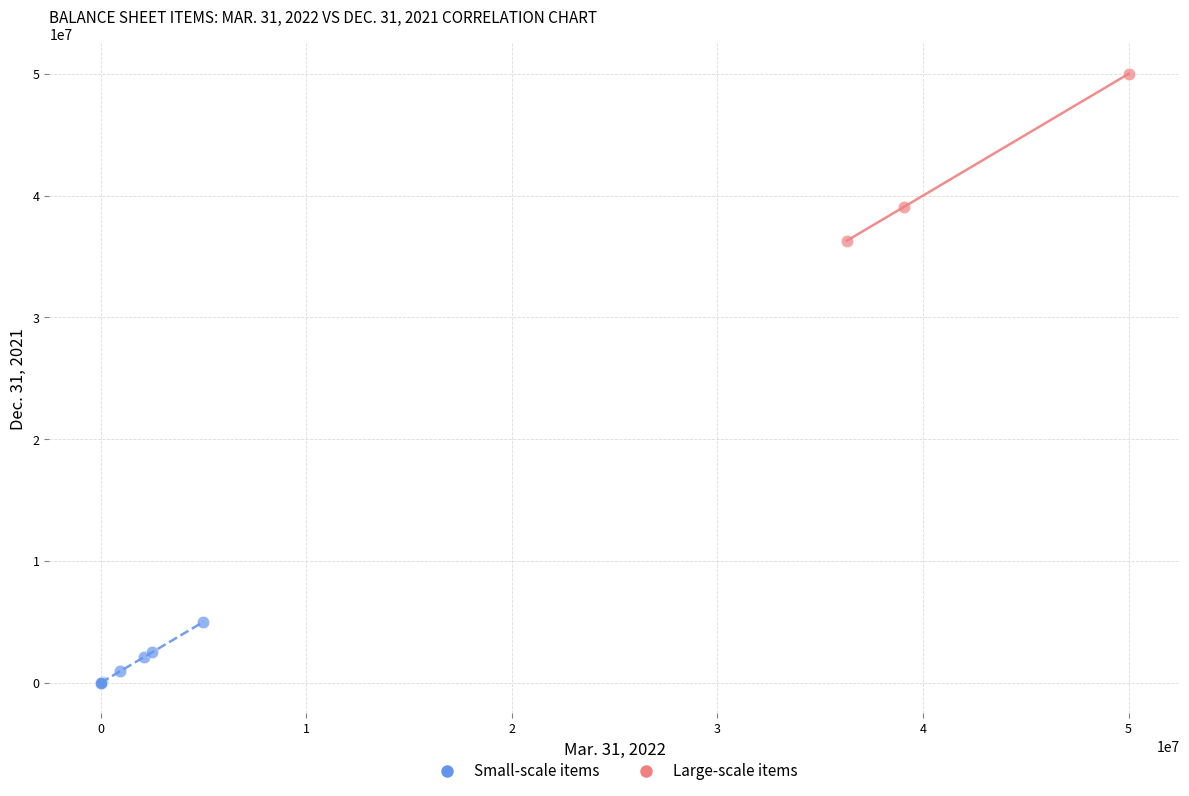

What are all the series names shown in the legend?

Small-scale items, Large-scale items